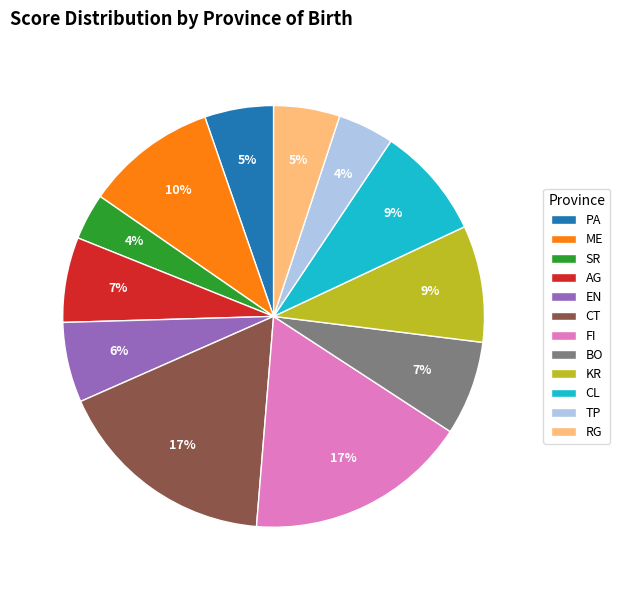

Is the sum of BO and RG greater than half?

No